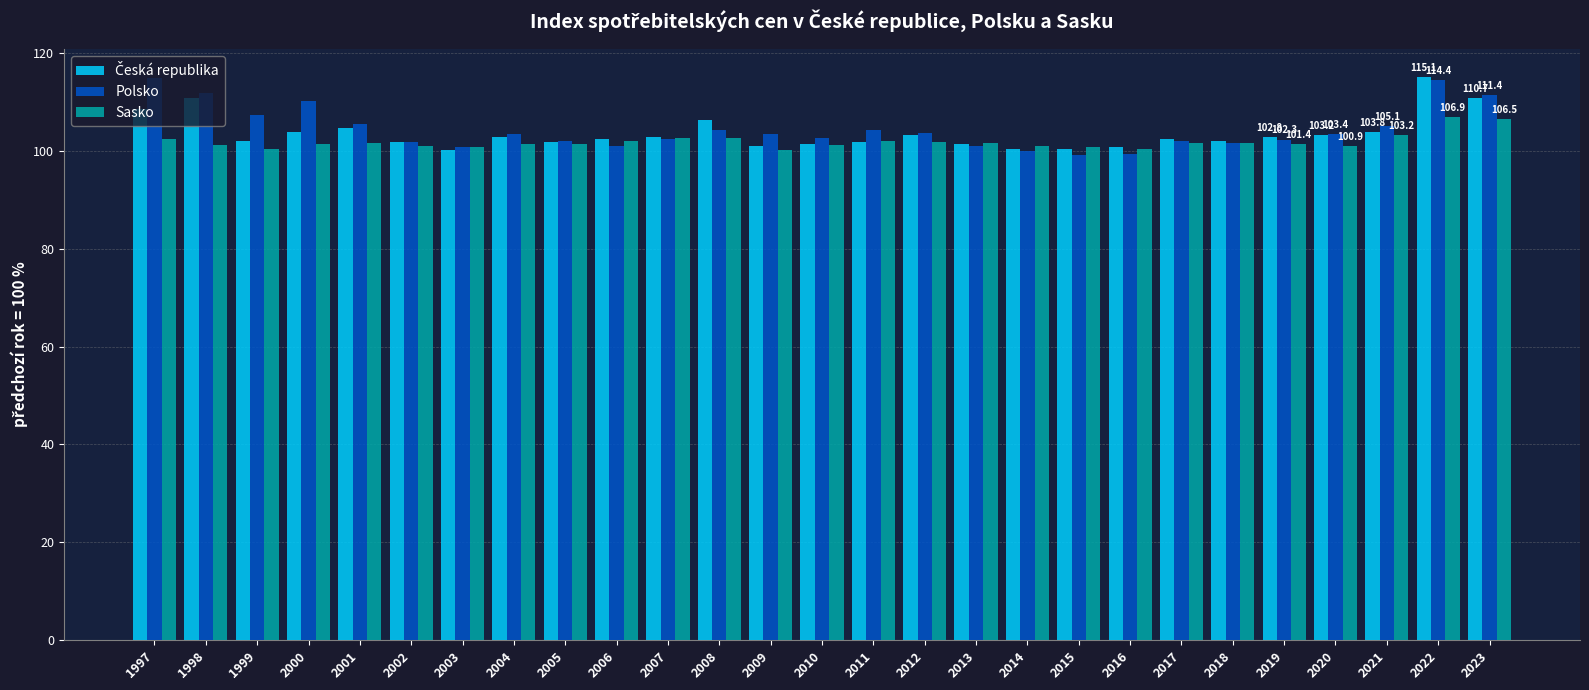

Is it true that Polsko equals 45.8 at 2023?

False